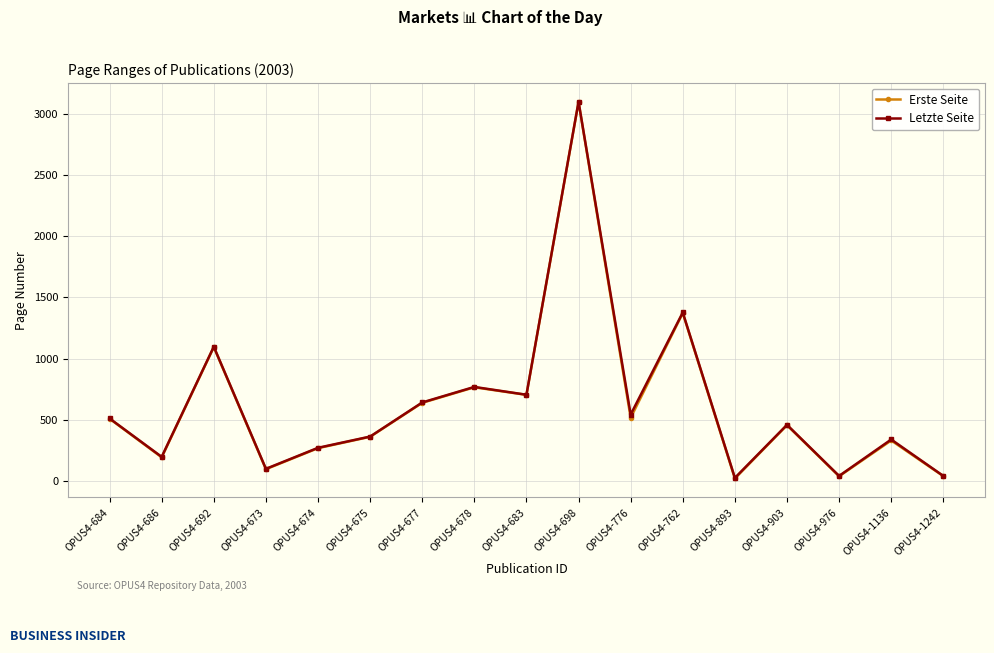

What is the highest value of the Erste Seite series?

3099